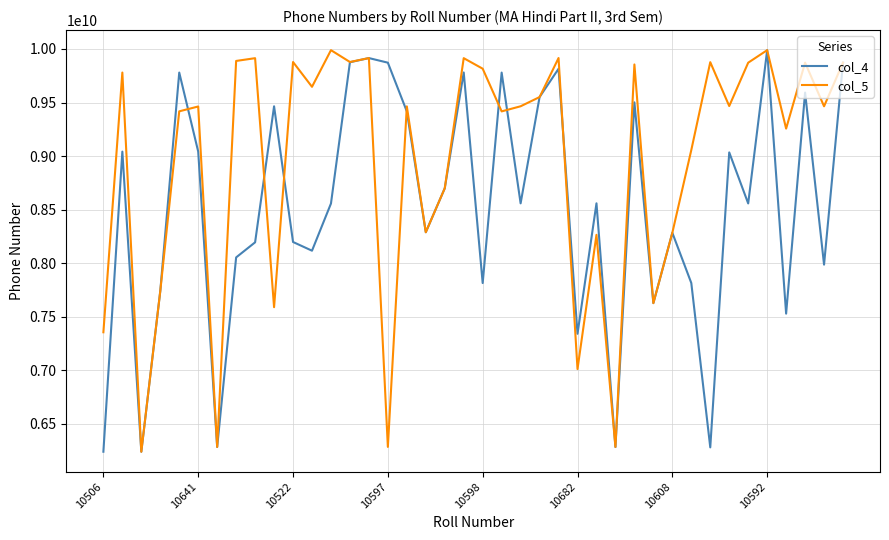

In col_5, how many points are lower than both neighbors (excluding endpoints)?

14